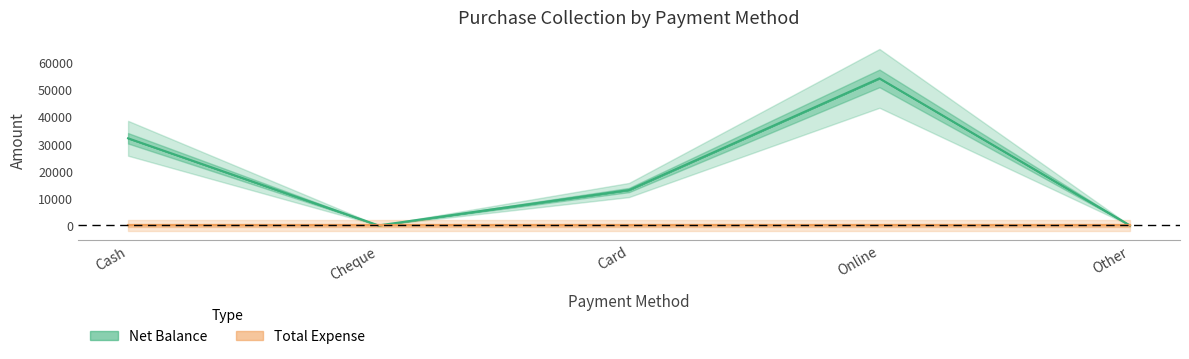

How many lines are shown in the chart?

1